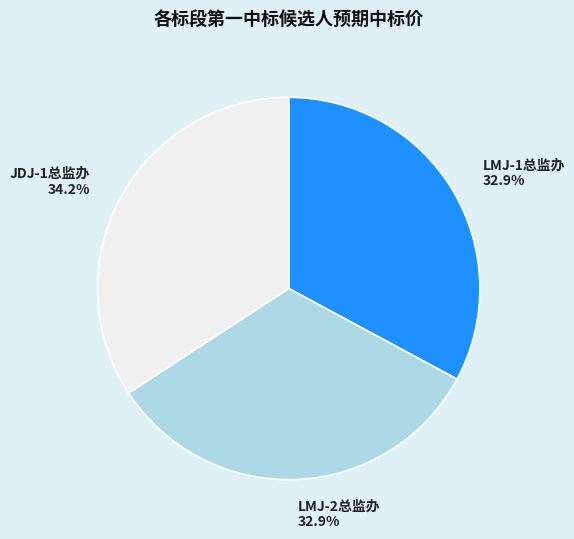

What is the largest slice in the pie chart?

JDJ-1总监办